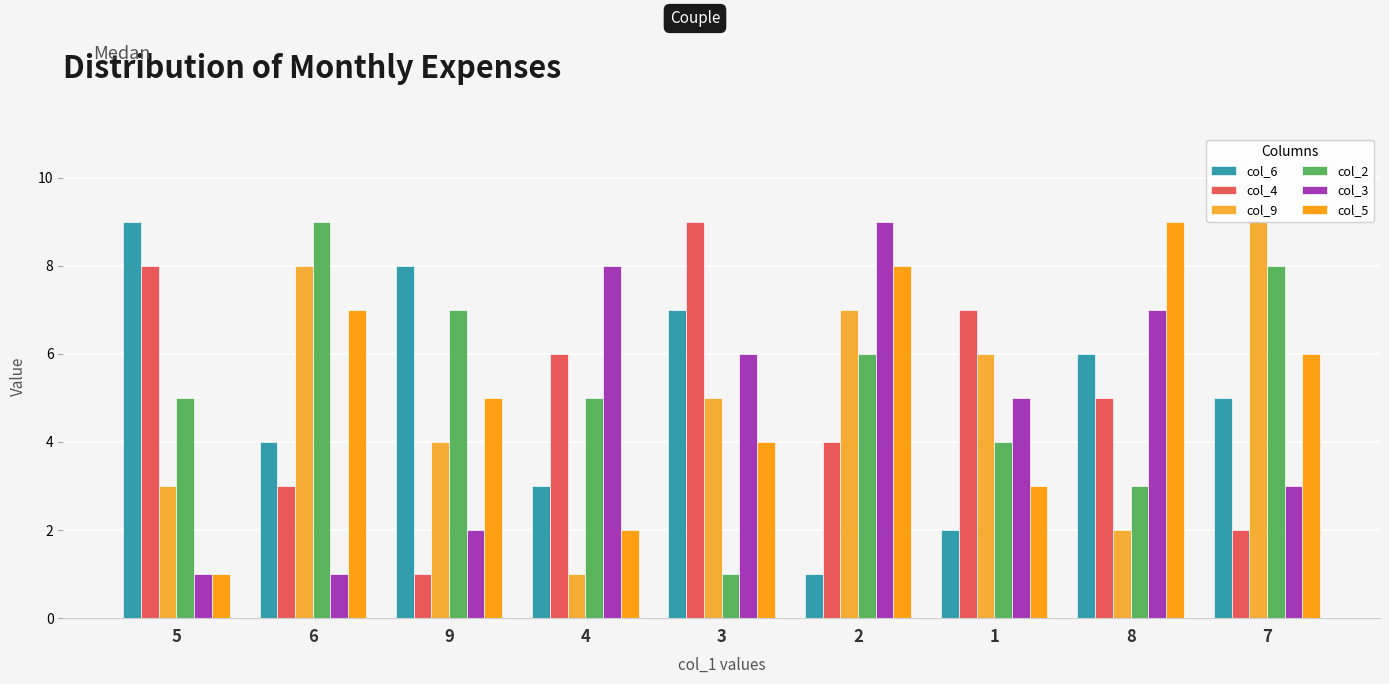

List the labels in order of col_6 value, smallest first.

2, 1, 4, 6, 7, 8, 3, 9, 5